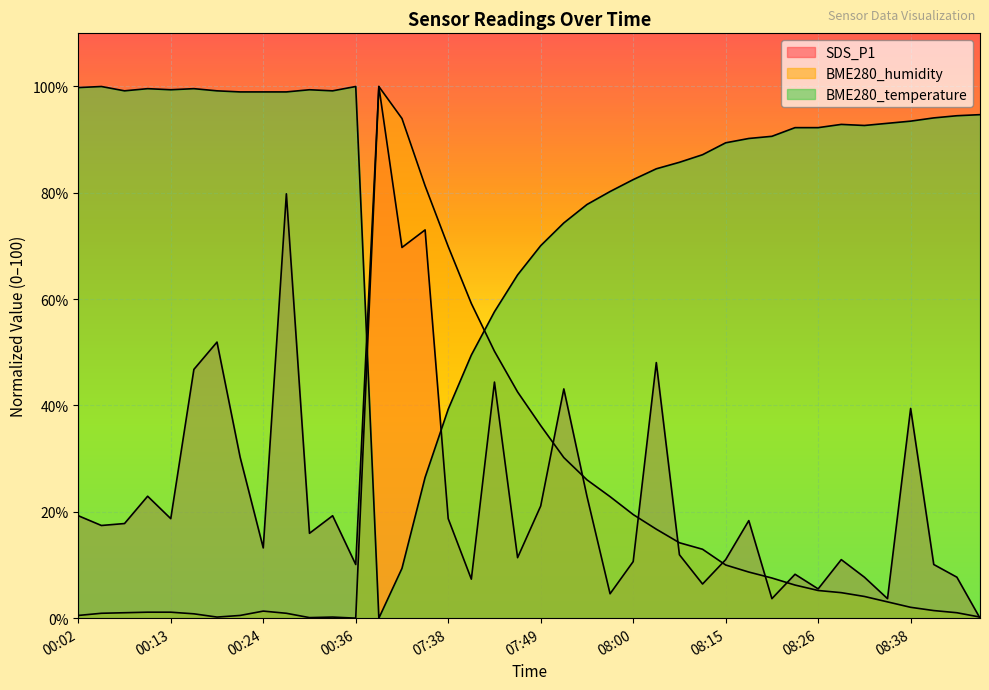

At which category does BME280_humidity reach its first local peak?

00:24